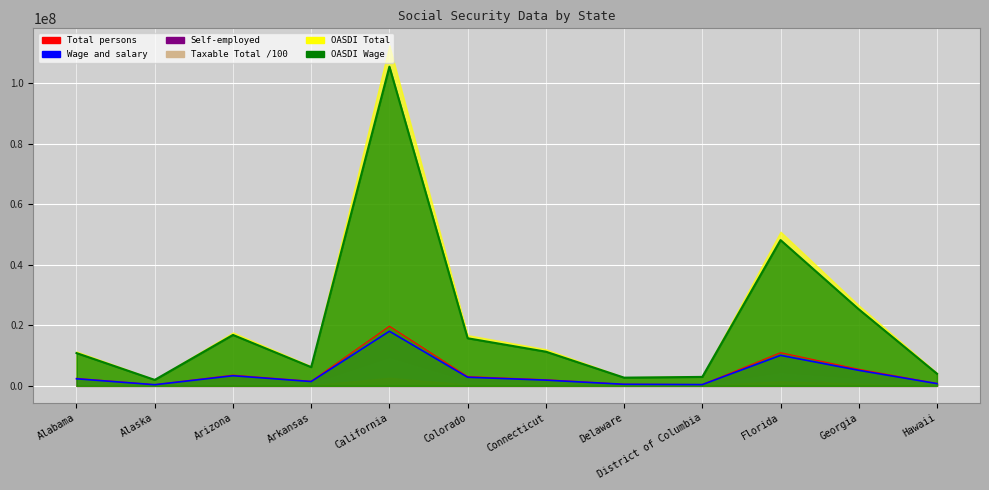

Is it true that Self-employed equals 48145651 at Florida?

True